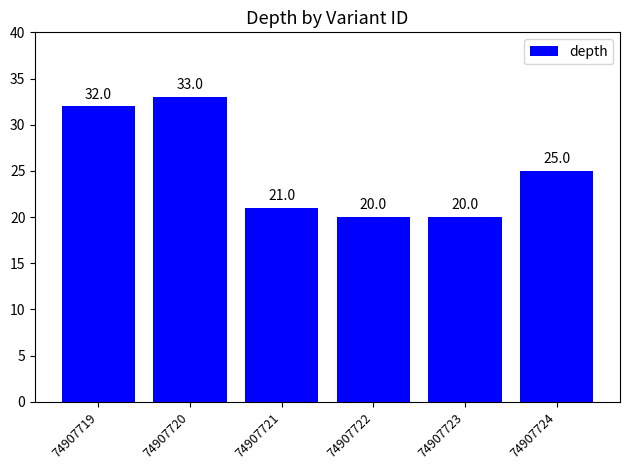

The chart shows a value of 10 at 74907721. True or false?

False